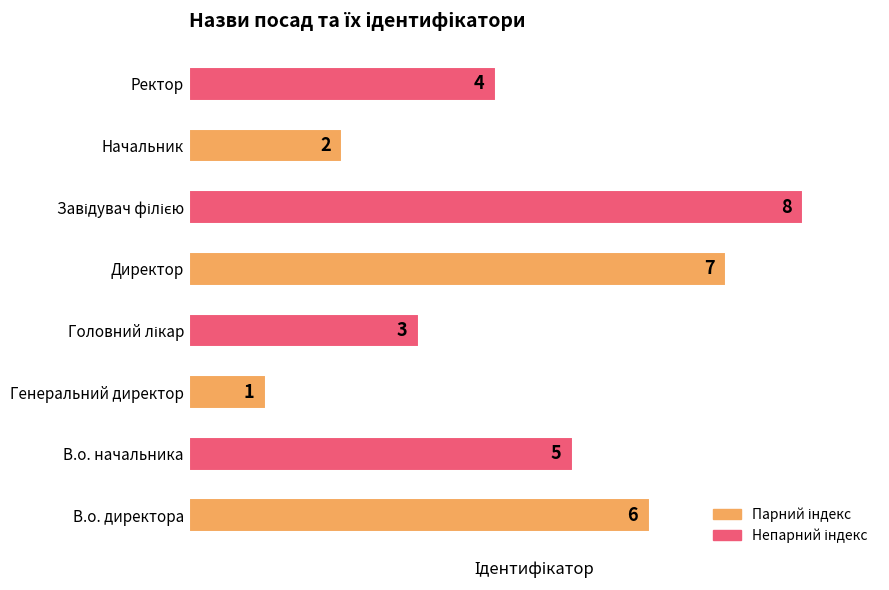

At which label is the value closest to 4?

Ректор